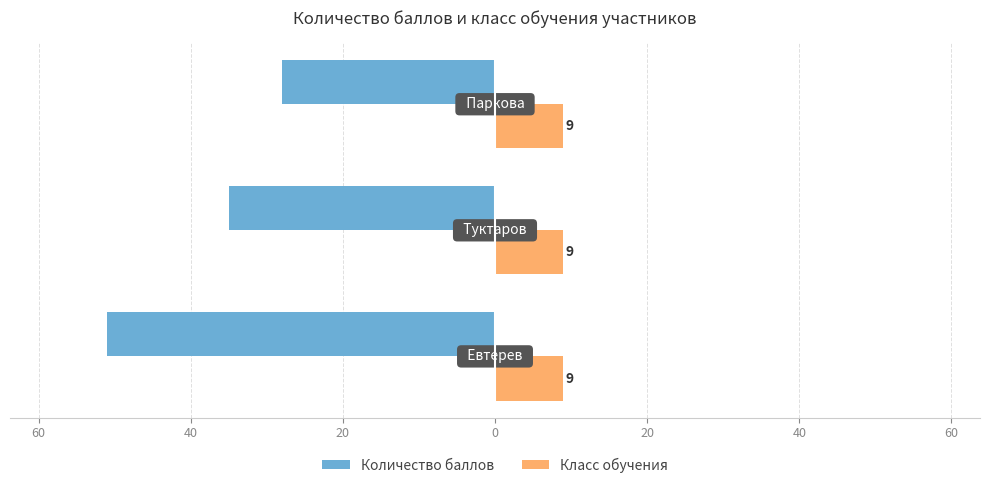

Which series has the largest range (max minus min)?

Количество баллов